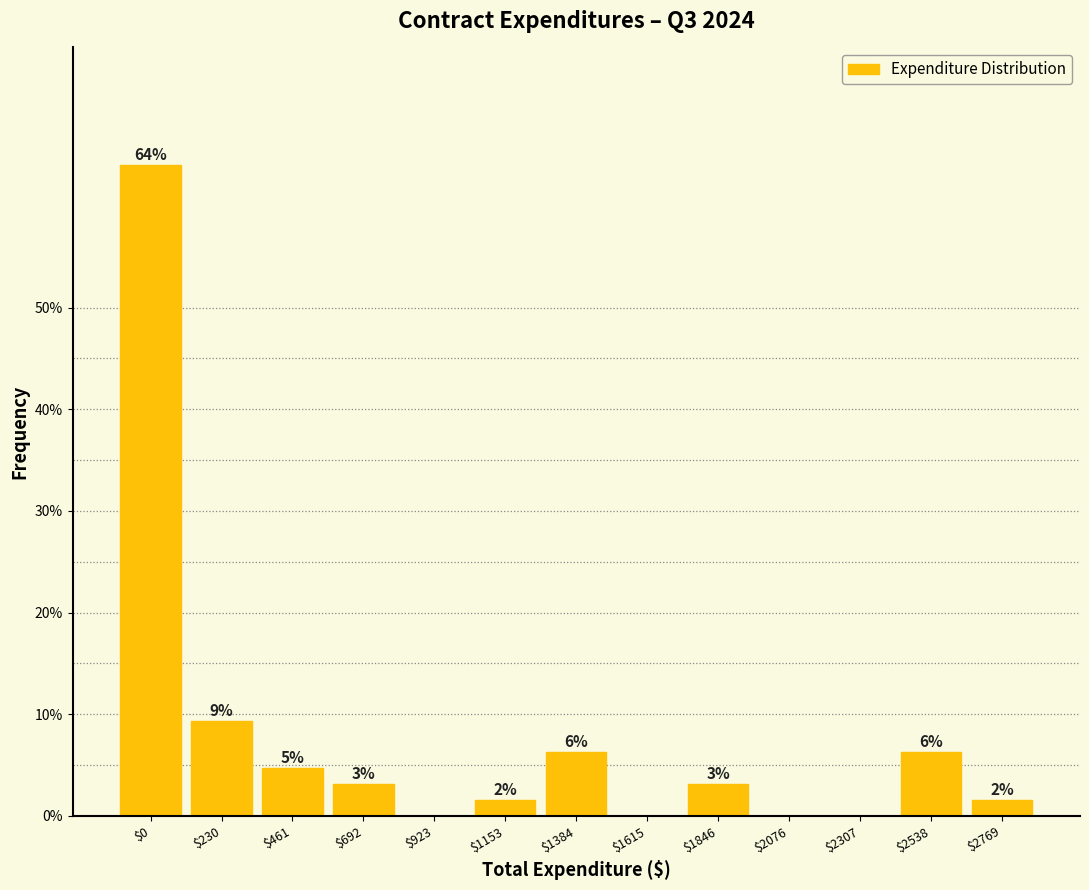

Are the bars horizontal?

No